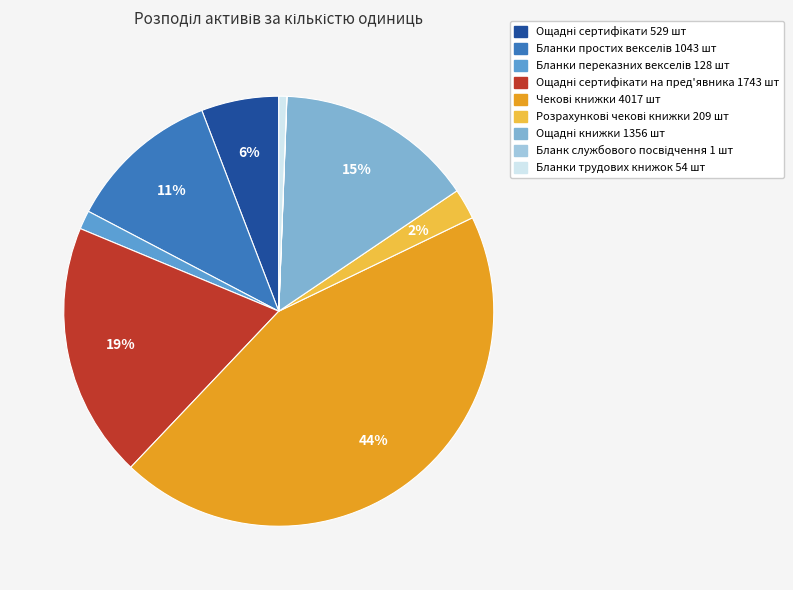

Is there a majority slice in this chart?

No